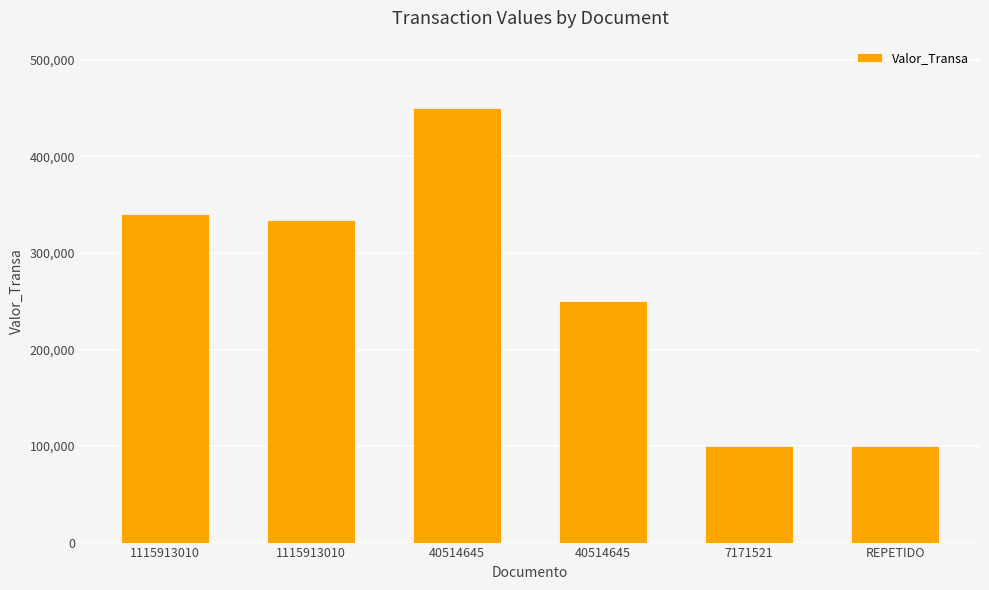

Which has a higher value, 40514645 or 40514645?

40514645